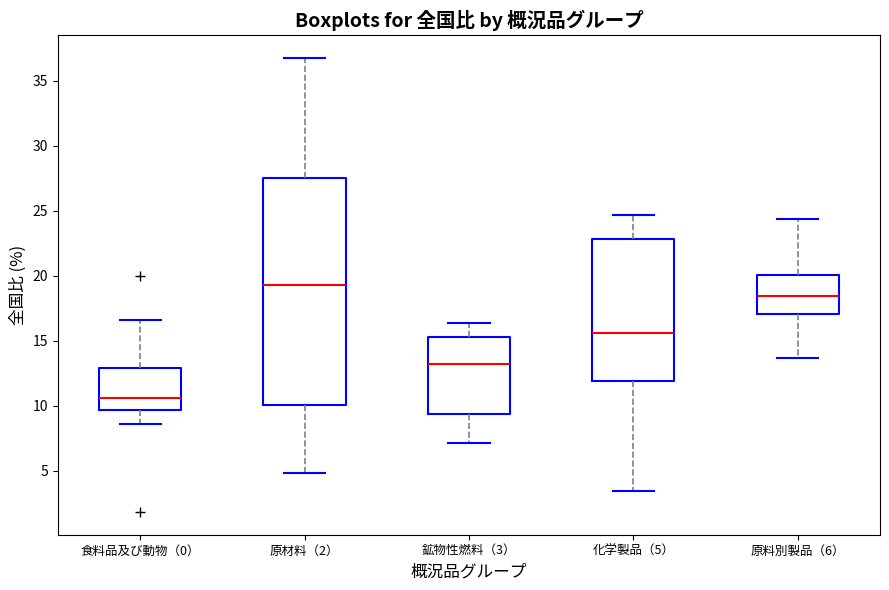

Reading left to right, read every box against the y-axis: the position of its median line, the range the box covers, and the ends of its whiskers. The values are not printed on the chart, so give them approximately, as read against the axis.

食料品及び動物（0）: median 10.5, box 9.5 to 13.0, whiskers 8.5 to 16.5
原材料（2）: median 19.5, box 10.0 to 27.5, whiskers 5.0 to 36.5
鉱物性燃料（3）: median 13.0, box 9.5 to 15.5, whiskers 7.0 to 16.5
化学製品（5）: median 15.5, box 12.0 to 23.0, whiskers 3.5 to 24.5
原料別製品（6）: median 18.5, box 17.0 to 20.0, whiskers 13.5 to 24.5